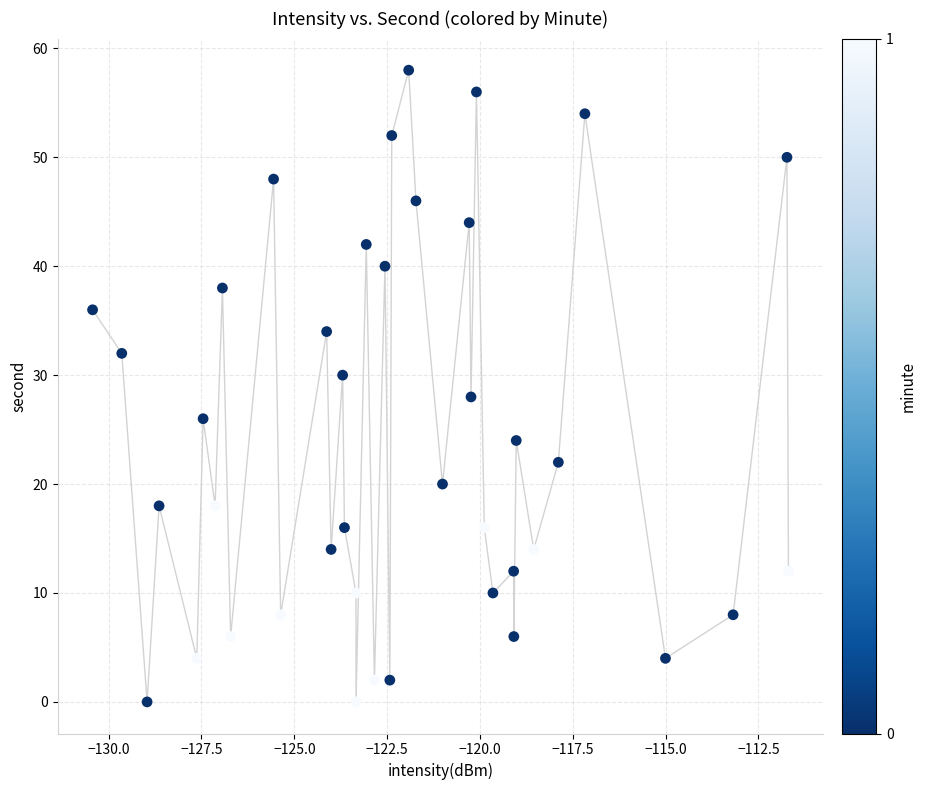

What is the range of Y values (max minus min)?

58